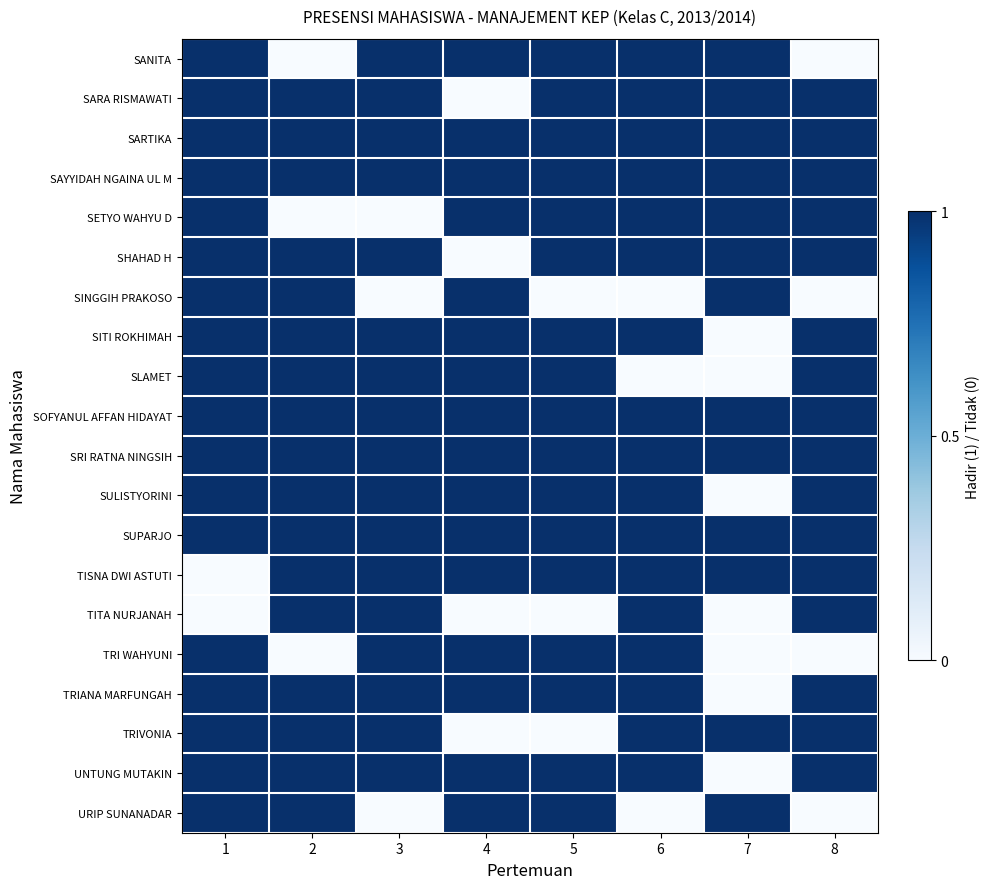

Rank the series by their maximum value, from lowest to highest.

SANITA, SARA RISMAWATI, SARTIKA, SAYYIDAH NGAINA UL M, SETYO WAHYU D, SHAHAD H, SINGGIH PRAKOSO, SITI ROKHIMAH, SLAMET, SOFYANUL AFFAN HIDAYAT, SRI RATNA NINGSIH, SULISTYORINI, SUPARJO, TISNA DWI ASTUTI, TITA NURJANAH, TRI WAHYUNI, TRIANA MARFUNGAH, TRIVONIA, UNTUNG MUTAKIN, URIP SUNANADAR